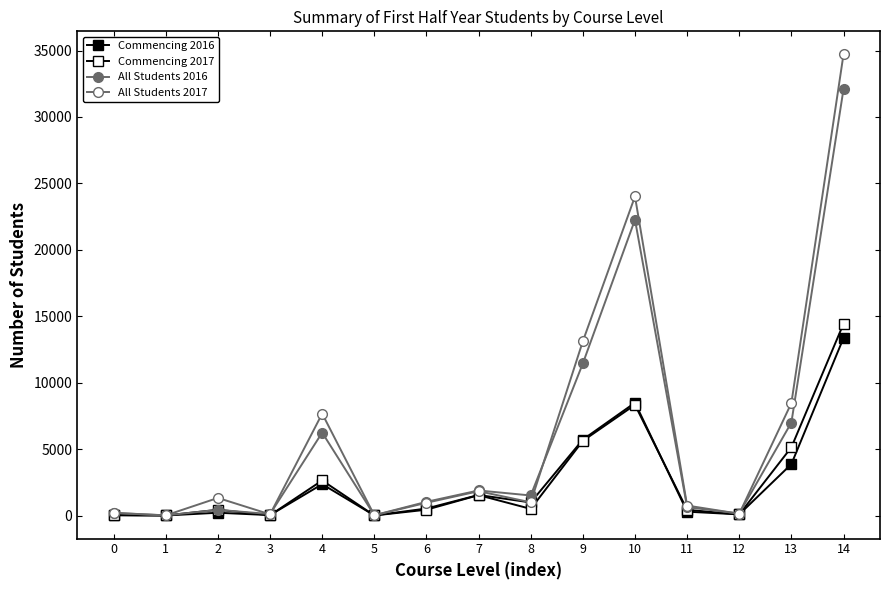

The All Students 2016 series shows 1511 at 8. True or false?

True